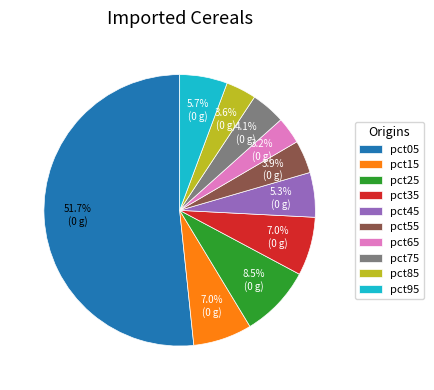

To the nearest percent, what portion does pct35 represent?

7%